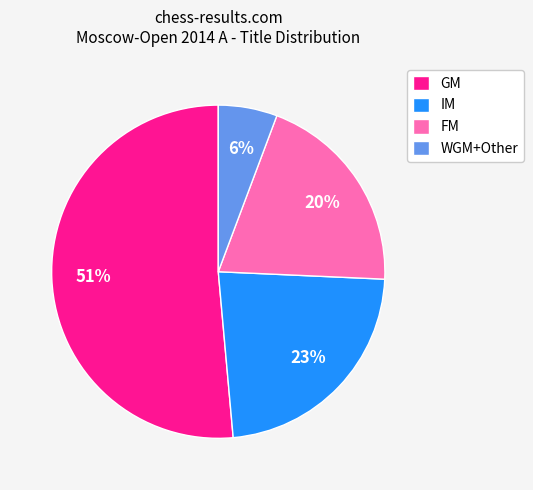

To the nearest percent, what is the average slice percentage?

25%